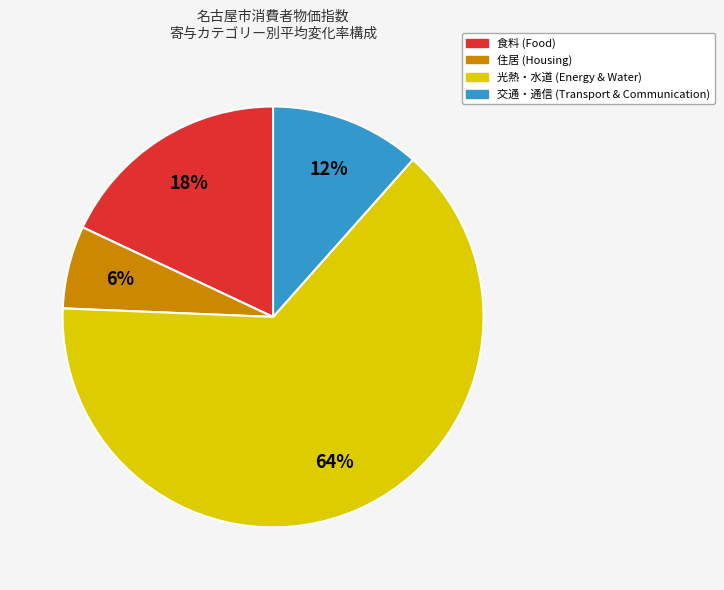

To the nearest percent, what percentage of the pie is 光熱・水道?

64%